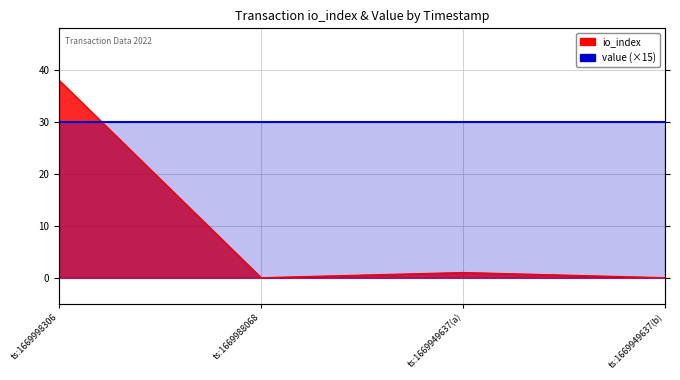

What is the maximum value shown in the chart?

38